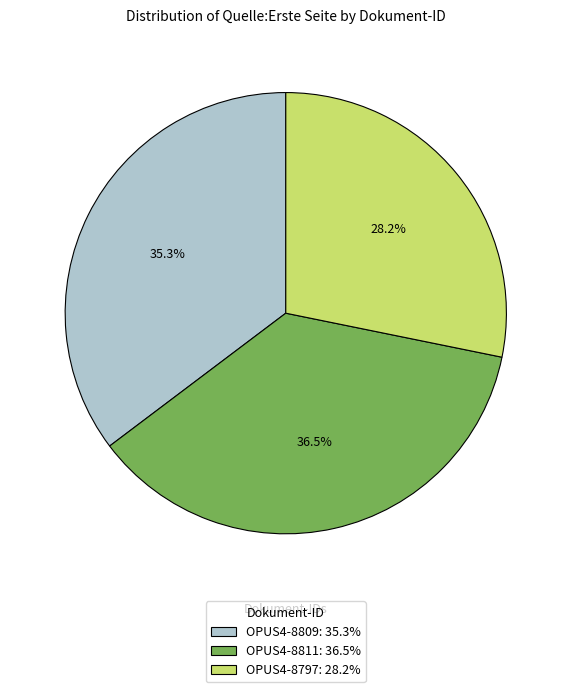

Do OPUS4-8809 and OPUS4-8811 together represent more than half of the pie?

Yes